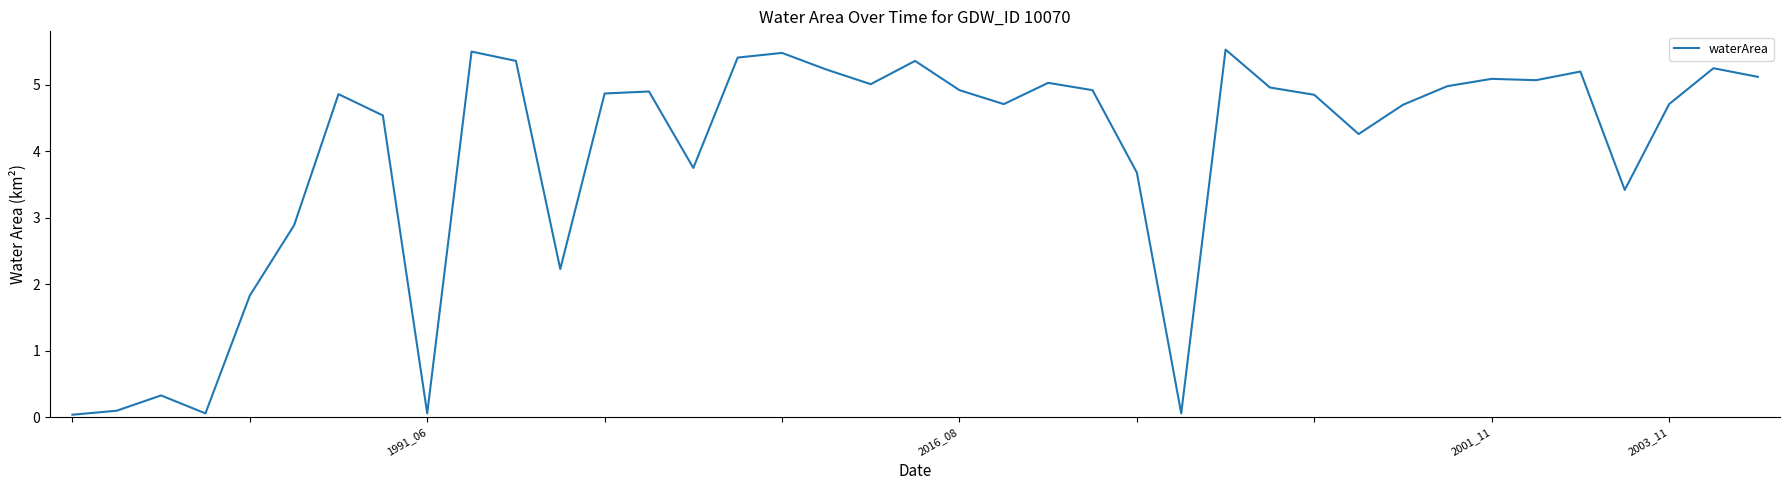

What is the greatest value displayed?

5.5